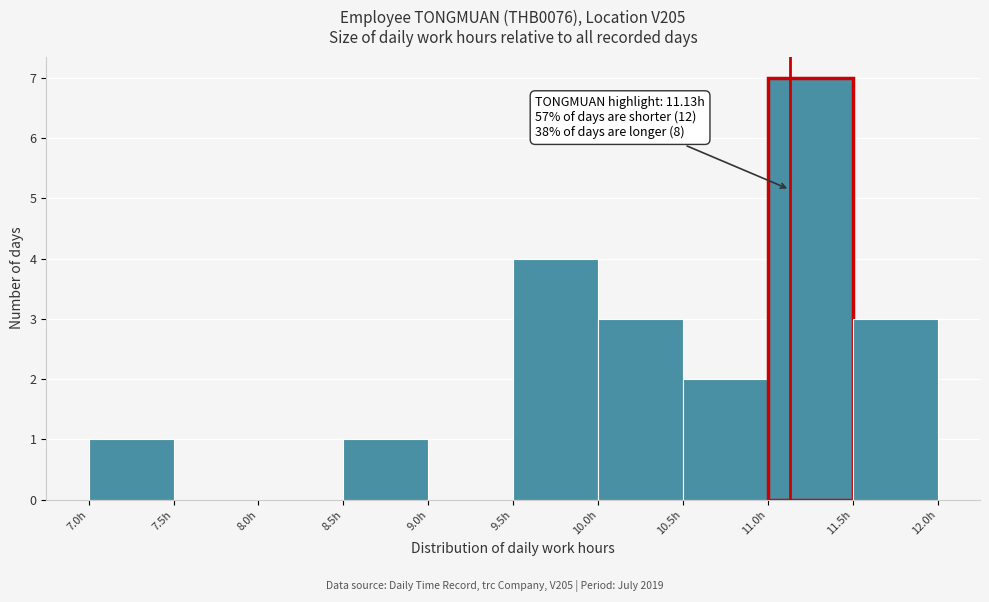

Over which range of the x-axis is the bar tallest?

11.0 to 11.5